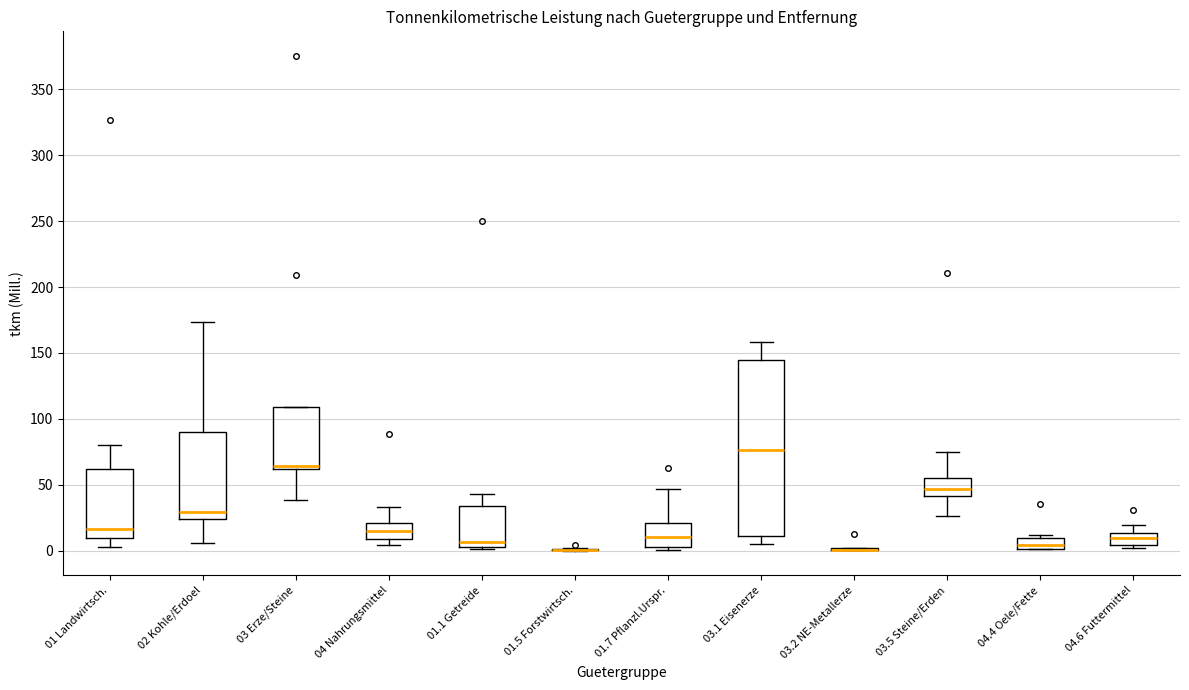

Reading left to right, read every box against the y-axis: the position of its median line, the range the box covers, and the ends of its whiskers. The values are not printed on the chart, so give them approximately, as read against the axis.

01 Landwirtsch.: median 15, box 10 to 60, whiskers 5 to 80
02 Kohle/Erdoel: median 30, box 25 to 90, whiskers 5 to 175
03 Erze/Steine: median 65, box 60 to 110, whiskers 40 to 110
04 Nahrungsmittel: median 15, box 10 to 20, whiskers 5 to 35
01.1 Getreide: median 5 (just above the box's lower edge), box 5 to 35, whiskers 0 to 45
01.5 Forstwirtsch.: box collapsed to a line at 0, whiskers 0 to 0
01.7 Pflanzl.Urspr.: median 10, box 5 to 20, whiskers 0 to 45
03.1 Eisenerze: median 75, box 10 to 145, whiskers 5 to 160
03.2 NE-Metallerze: box collapsed to a line at 0, whiskers 0 to 0
03.5 Steine/Erden: median 45, box 40 to 55, whiskers 25 to 75
04.4 Oele/Fette: median 5, box 0 to 10, whiskers 0 to 10 (just above the box's upper edge)
04.6 Futtermittel: median 10, box 5 to 15, whiskers 0 to 20